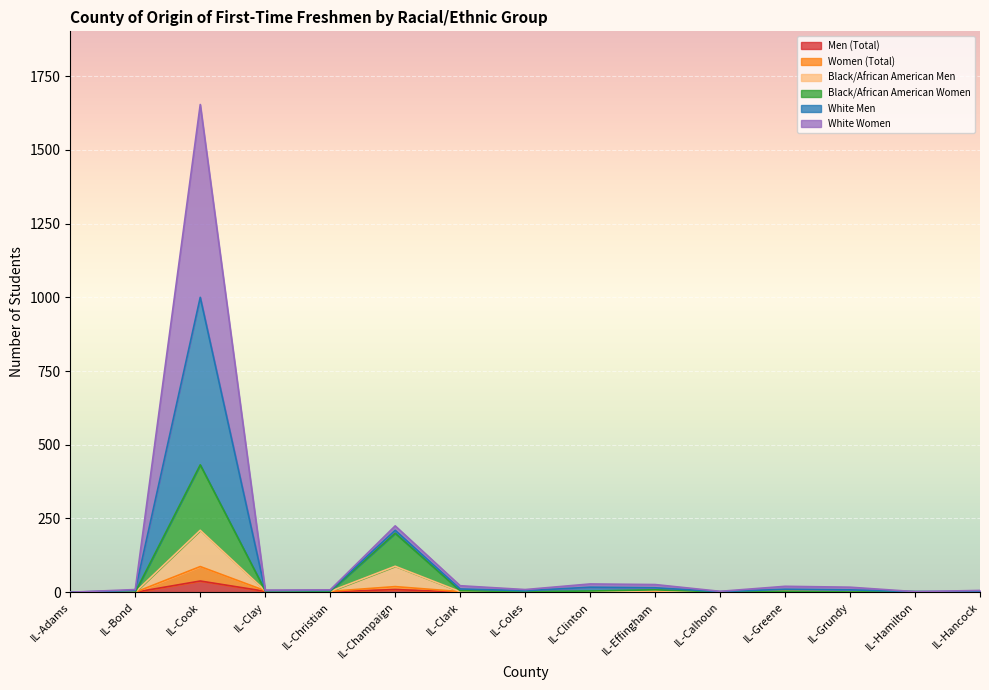

At which category is the sum across all series the highest?

IL-Cook